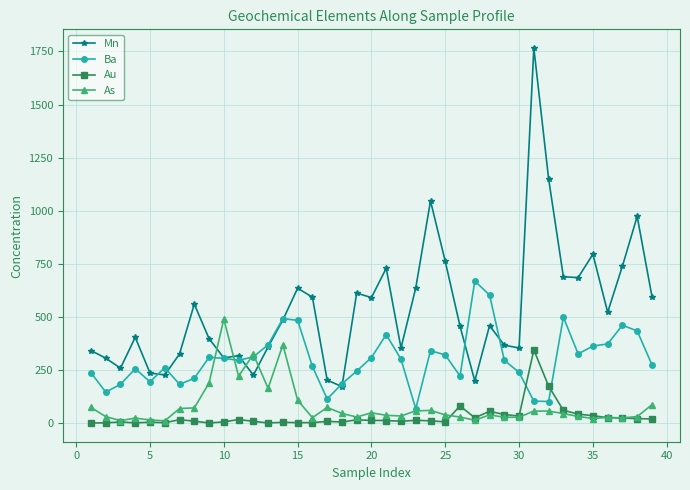

True or false: Ba has more than 2 points higher than both neighbors.

True